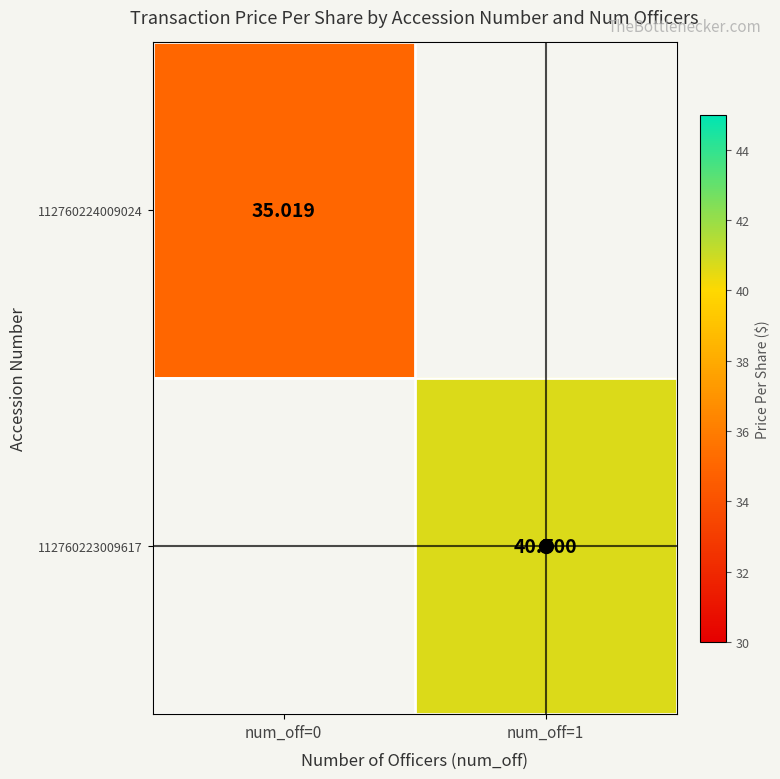

At how many categories does at least one series exceed 38?

1